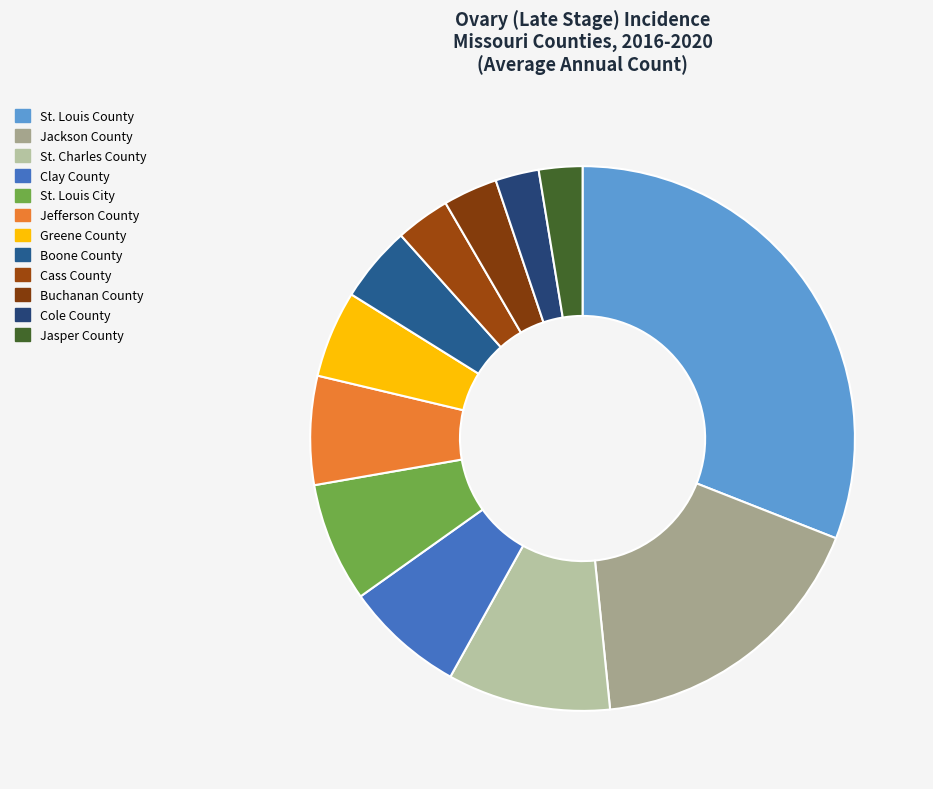

What percentage is NOT represented by Greene County?

94.8%